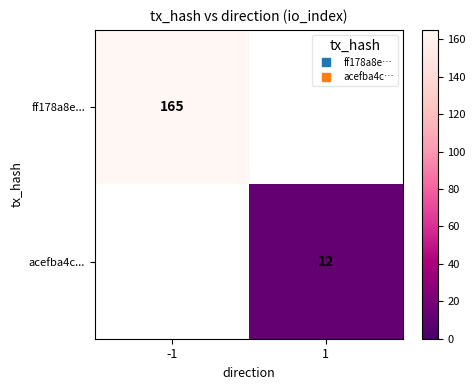

At how many categories does at least one series exceed 42?

1